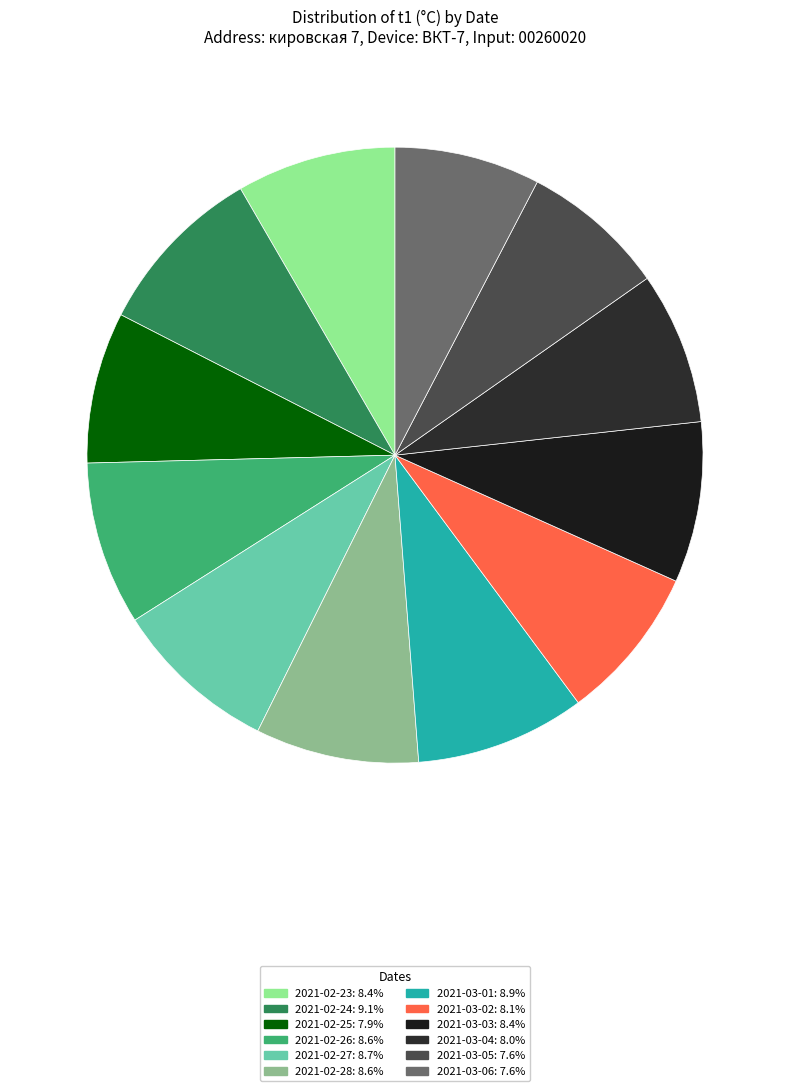

Between 2021-03-03 and 2021-03-02, which is larger?

2021-03-03